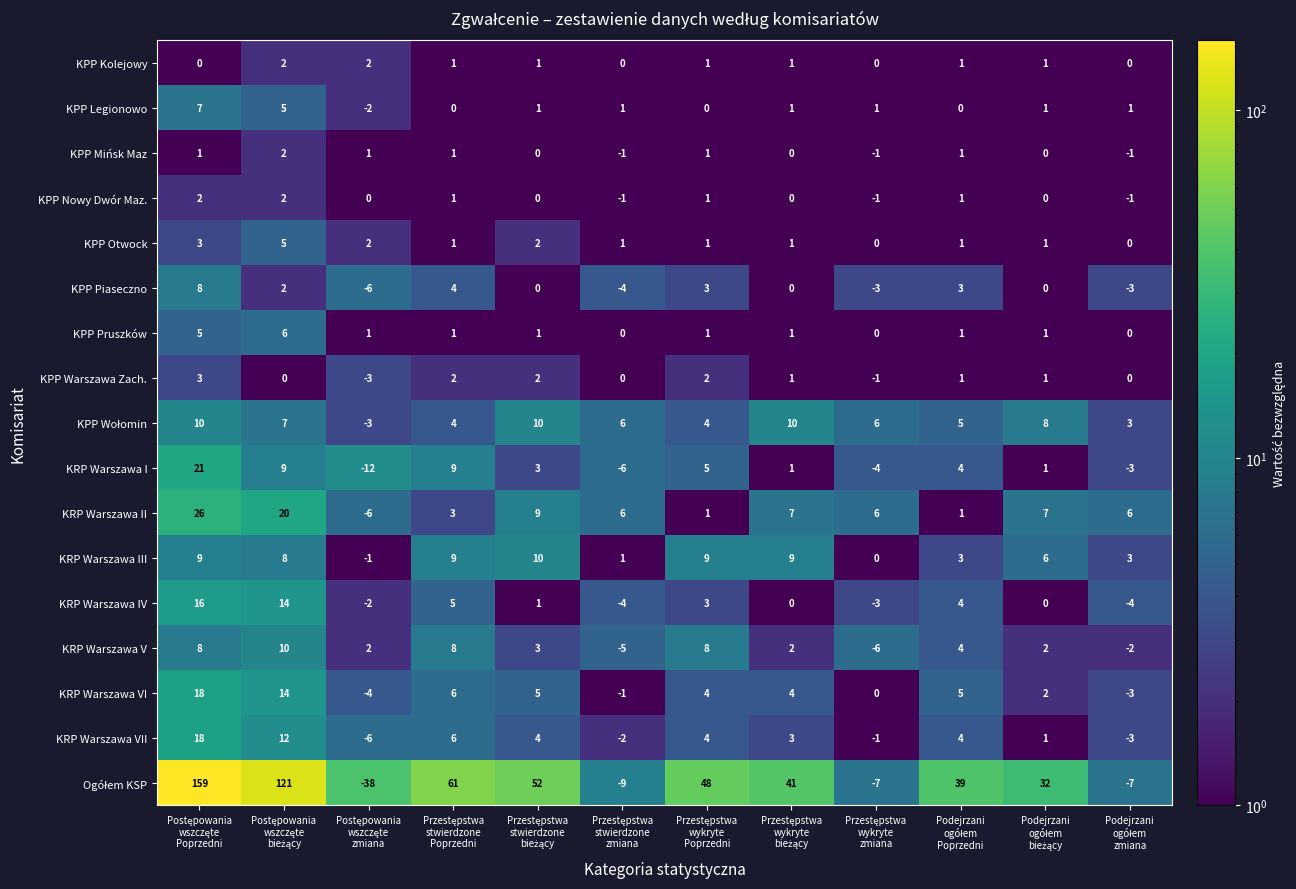

What is the difference between the maximum and minimum values in the KRP Warszawa VI series?

22